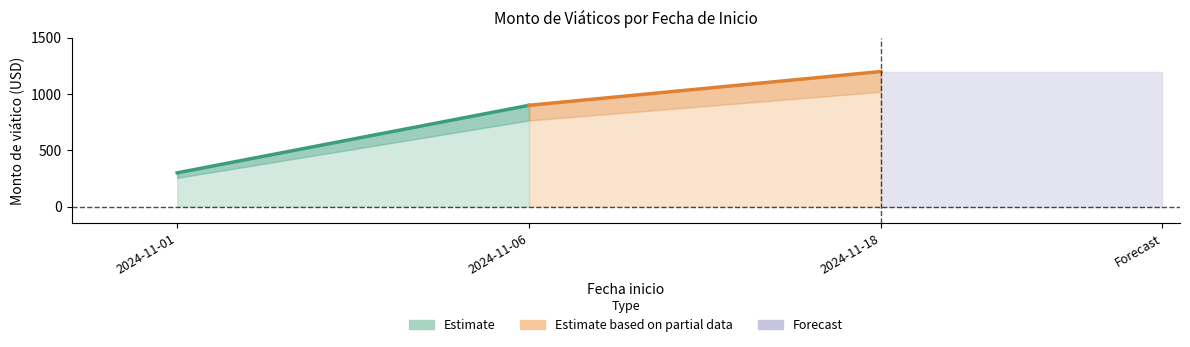

The value of Estimate at 2024-11-06 is 900. True or false?

True